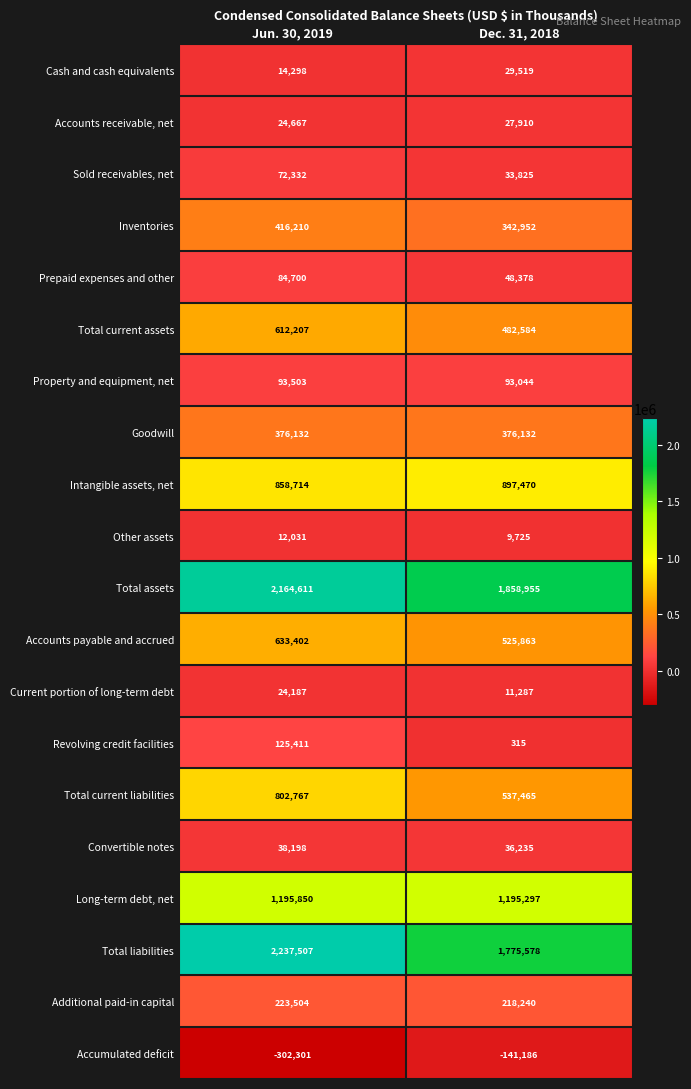

What is the difference between the Additional paid-in capital values at Dec. 31, 2018 and Jun. 30, 2019?

5264